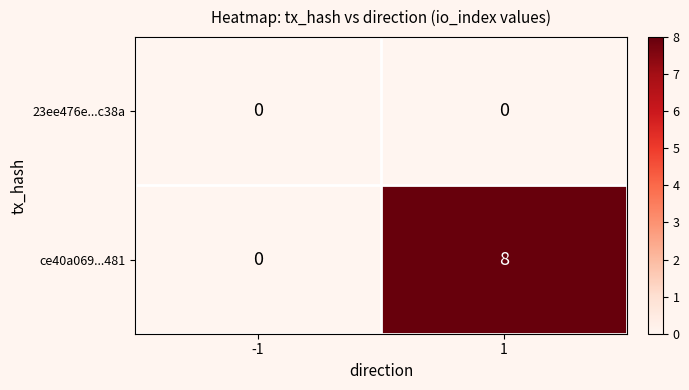

What is the sum of the ce40a069...481 values at 1 and -1?

8